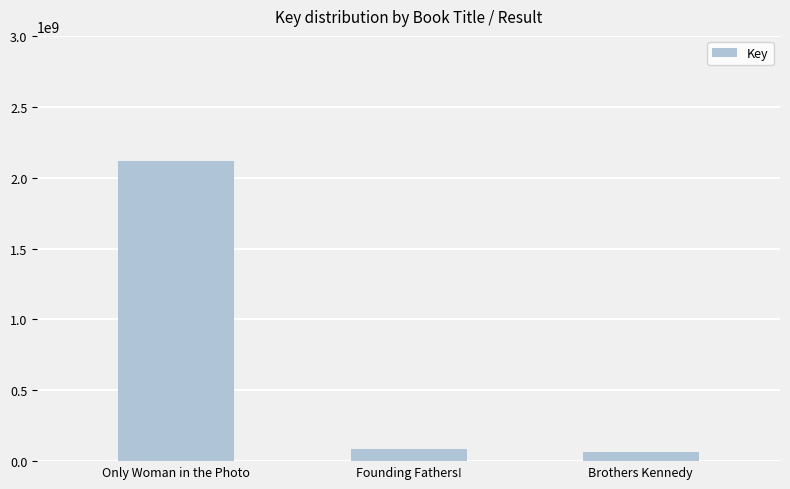

What is the label of the 1st bar from the right?

Brothers Kennedy